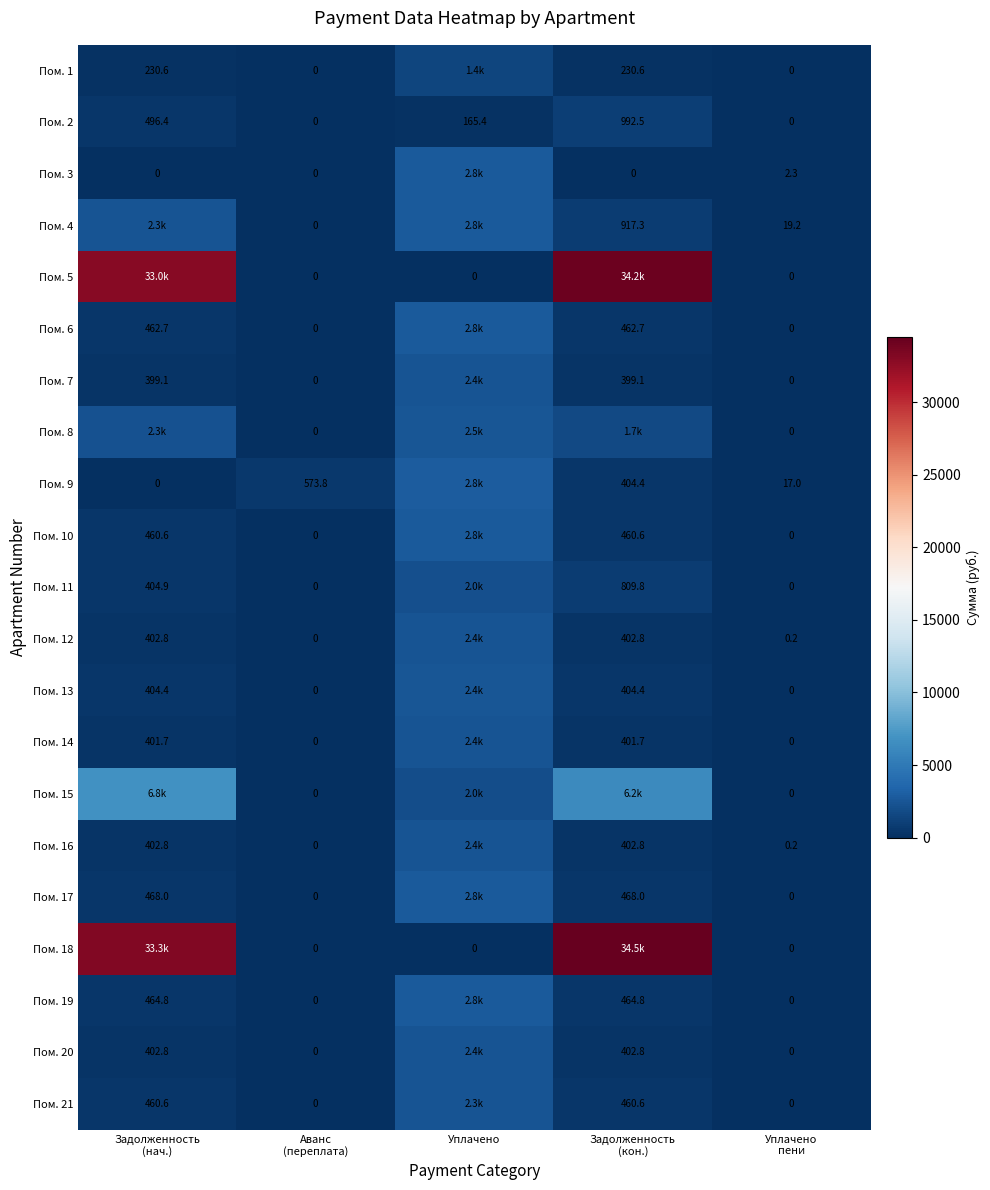

How many data points in Пом. 17 are less than 467?

2